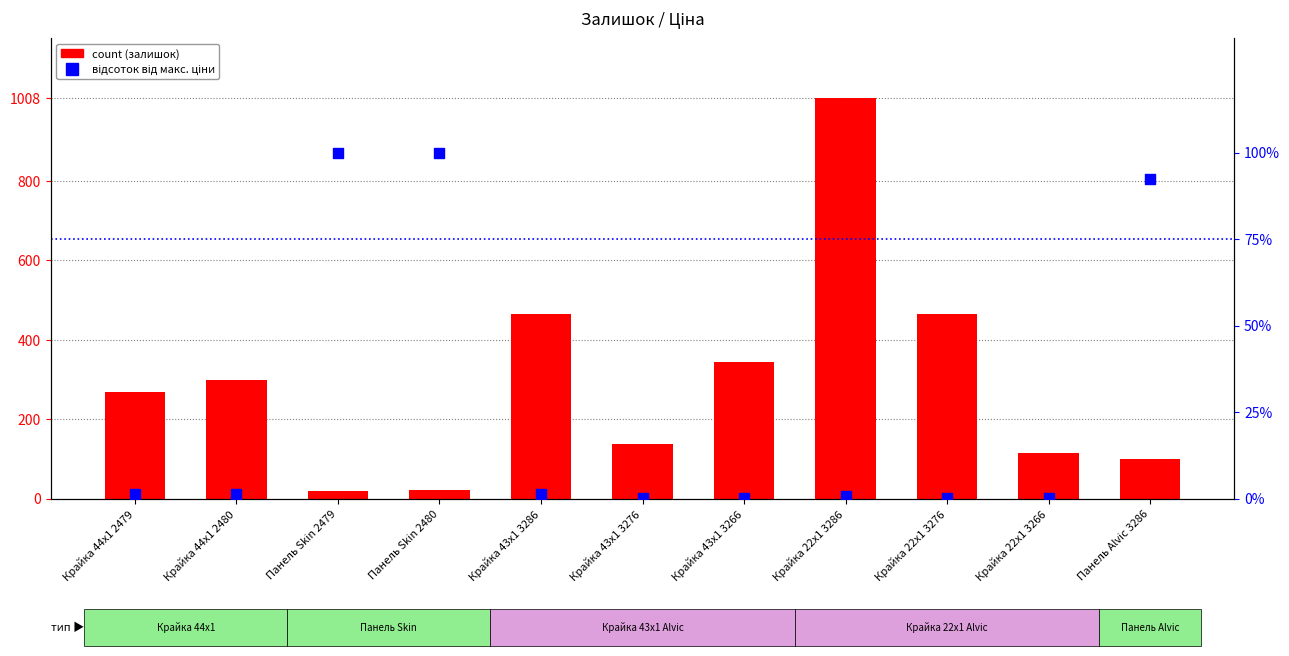

At which category is the sum across all series the highest?

Крайка 22x1 3286